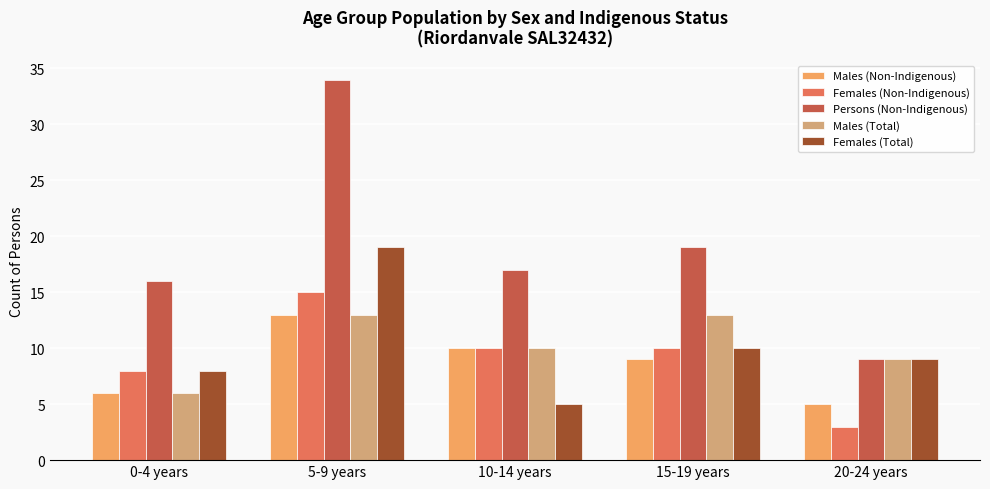

How many groups of bars are there?

5